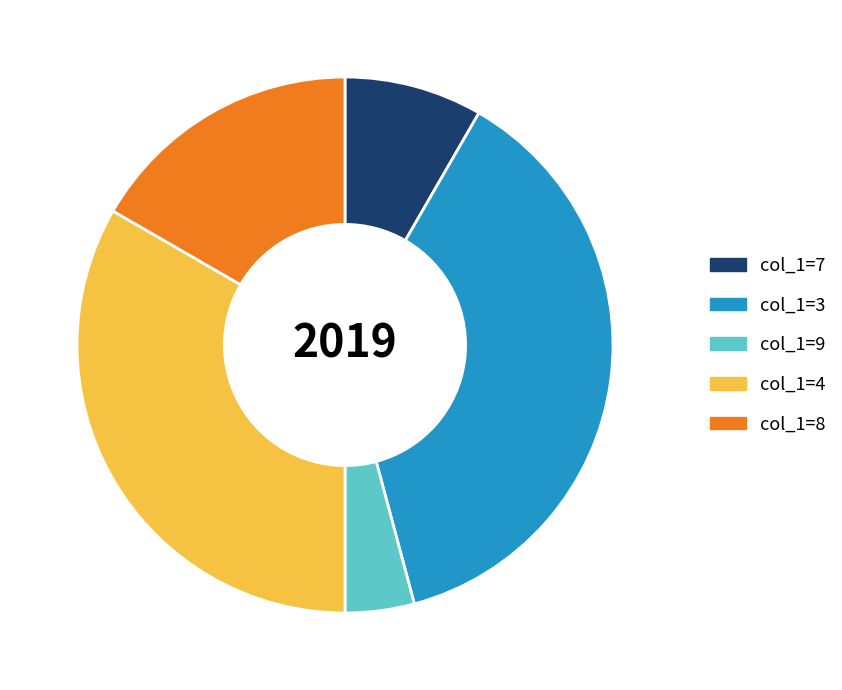

Is the sum of col_1=9 and col_1=4 greater than half?

No